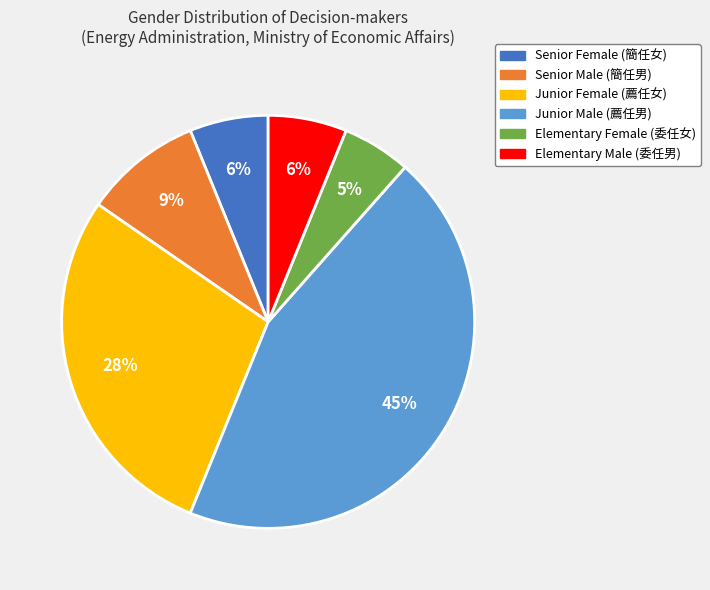

Is there any slice that represents more than half of the pie?

No